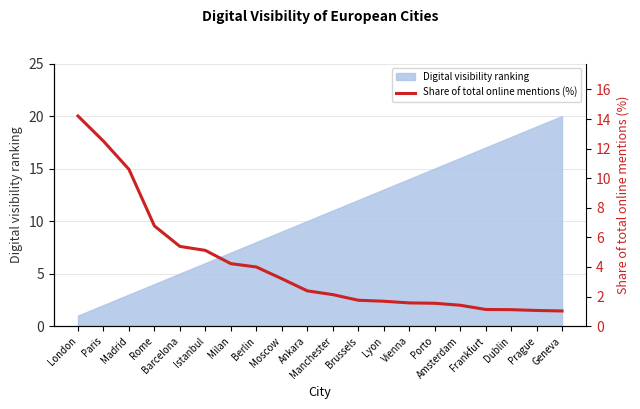

What is the maximum value for Digital visibility ranking?

20